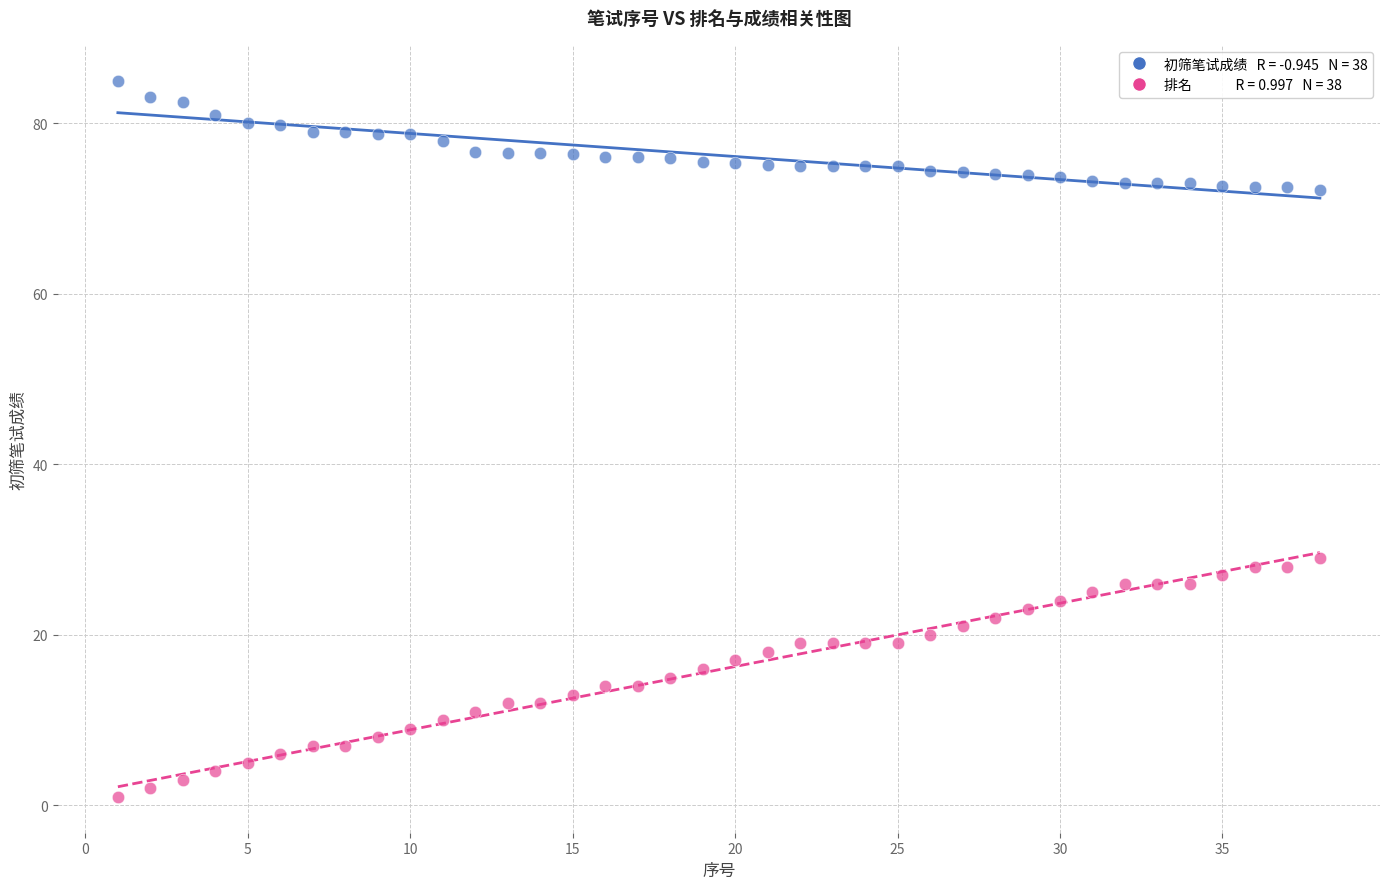

Across all data points, what is the range of Y values (max minus min)?

84.0